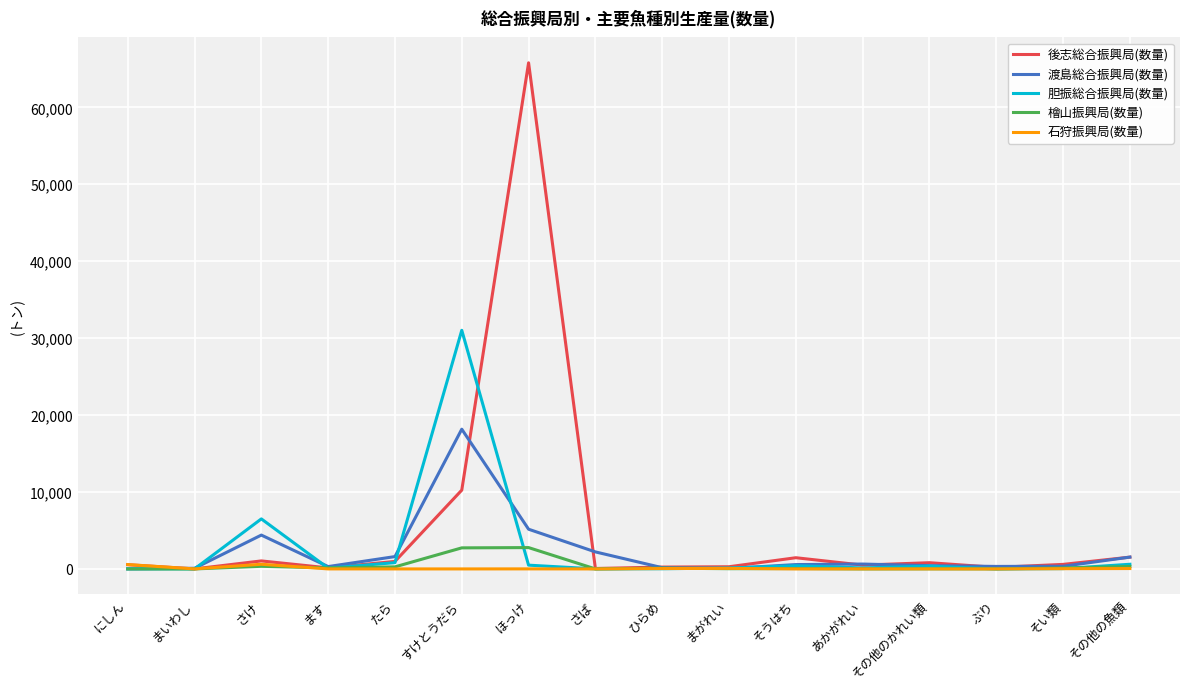

Count the number of categories in the chart.

16